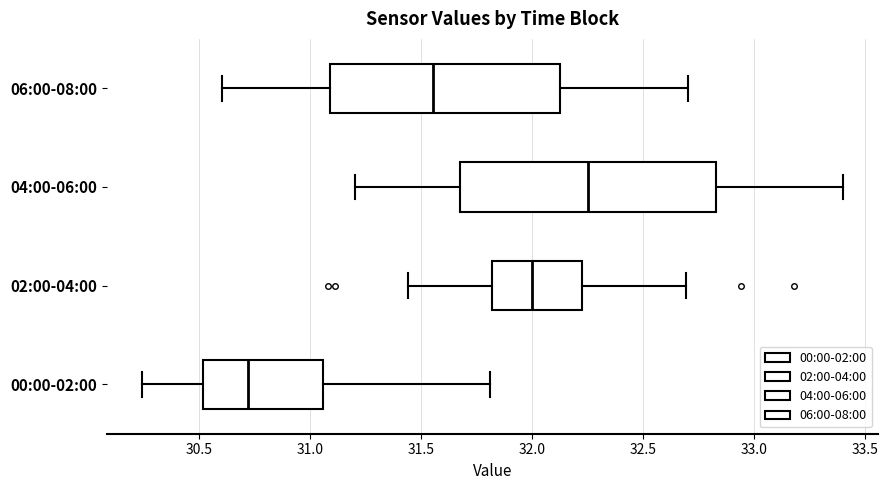

Which box is the widest, from its left edge to its right edge?

04:00-06:00